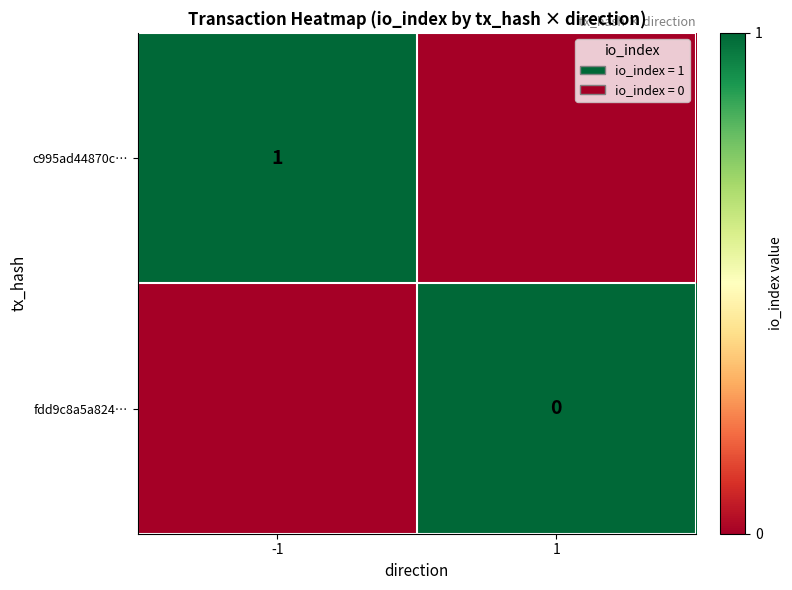

Is it true that c995ad44870c… equals 1 at -1?

True